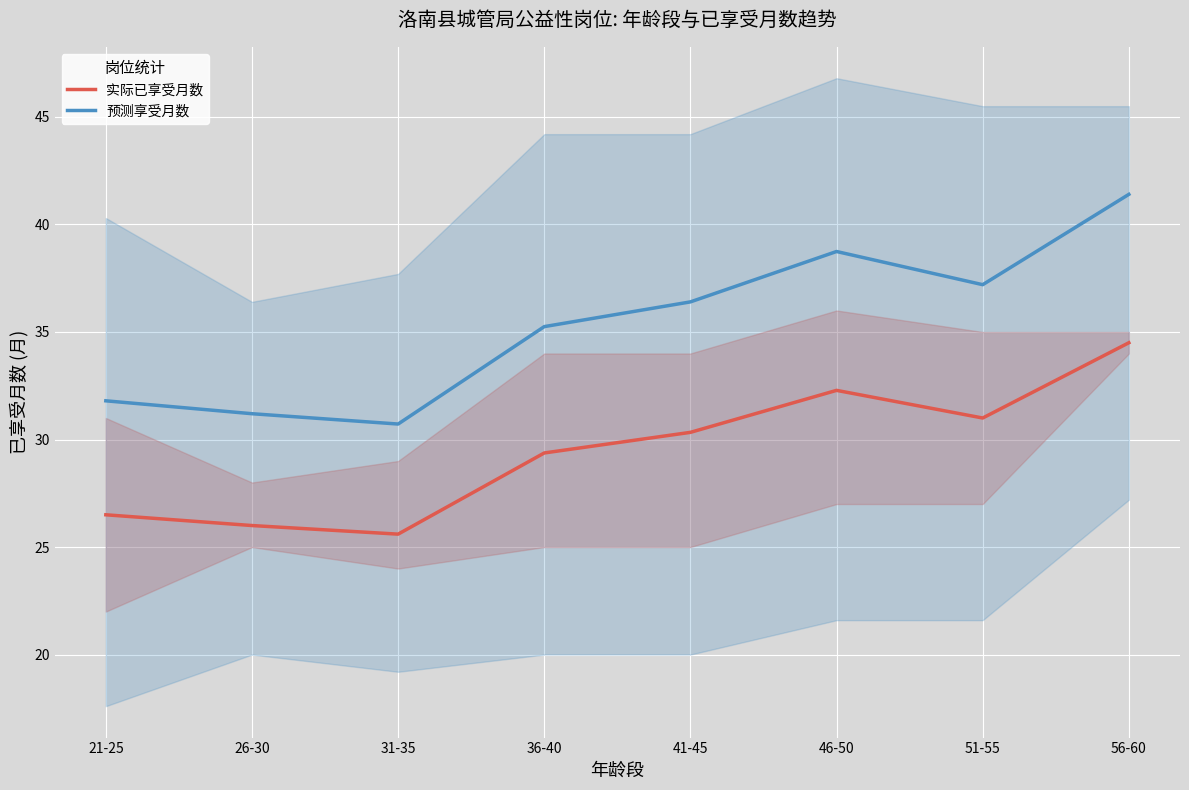

How many values in the 预测享受月数 series exceed 36?

4